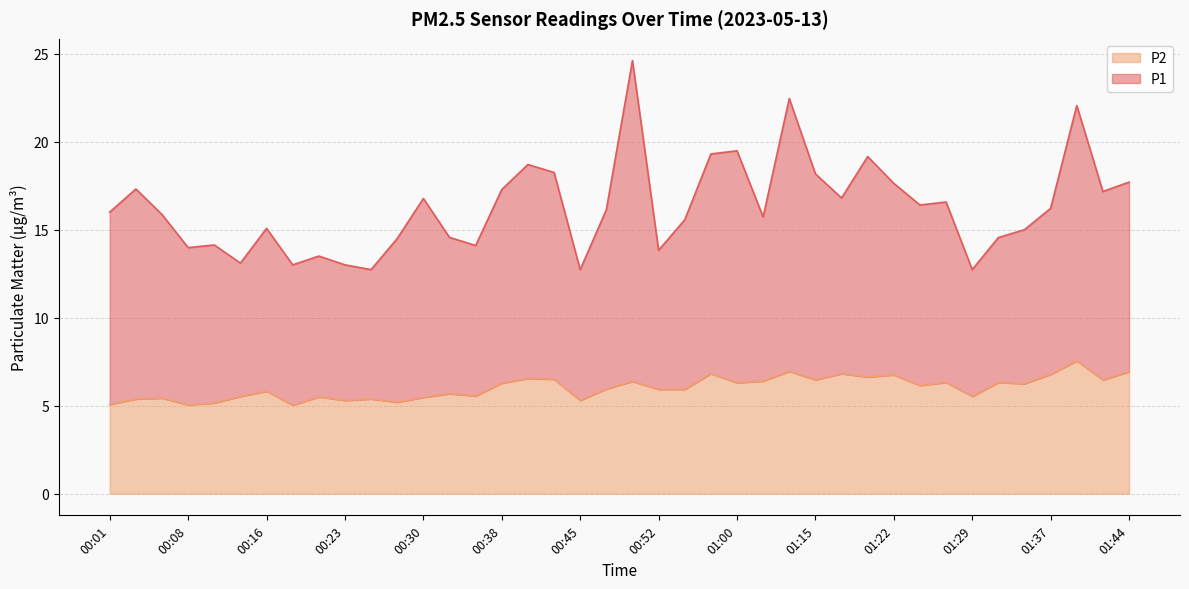

The P1 series shows 9.7 at 00:42. True or false?

False